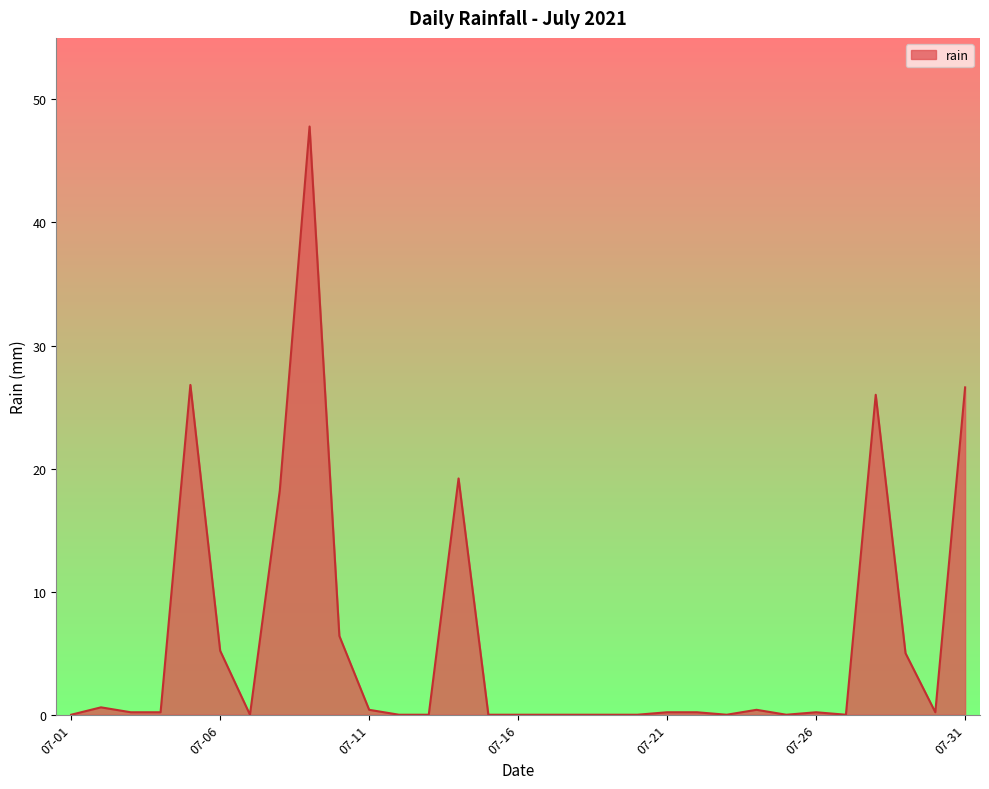

What is the greatest value displayed?

47.8